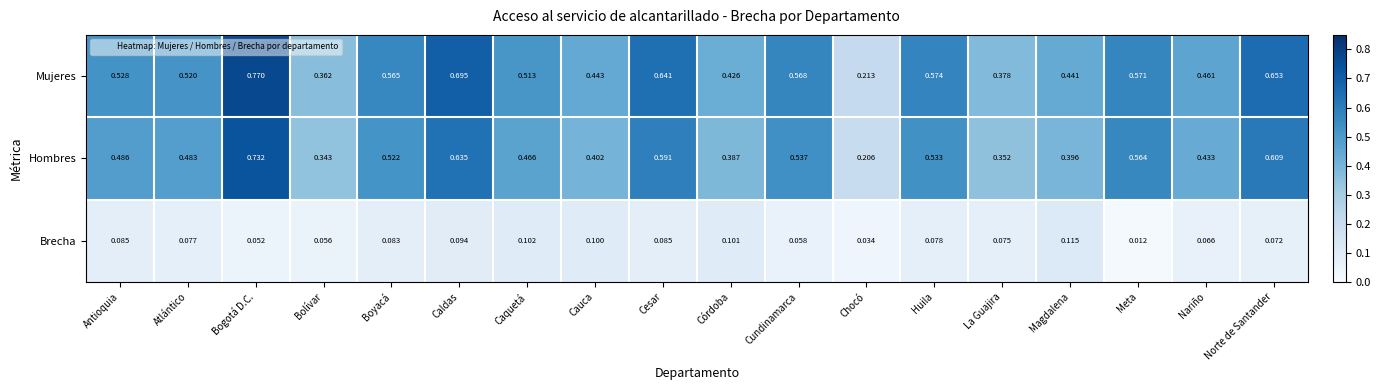

Is the value of Mujeres at Caldas greater than the value of Brecha at Cauca?

Yes